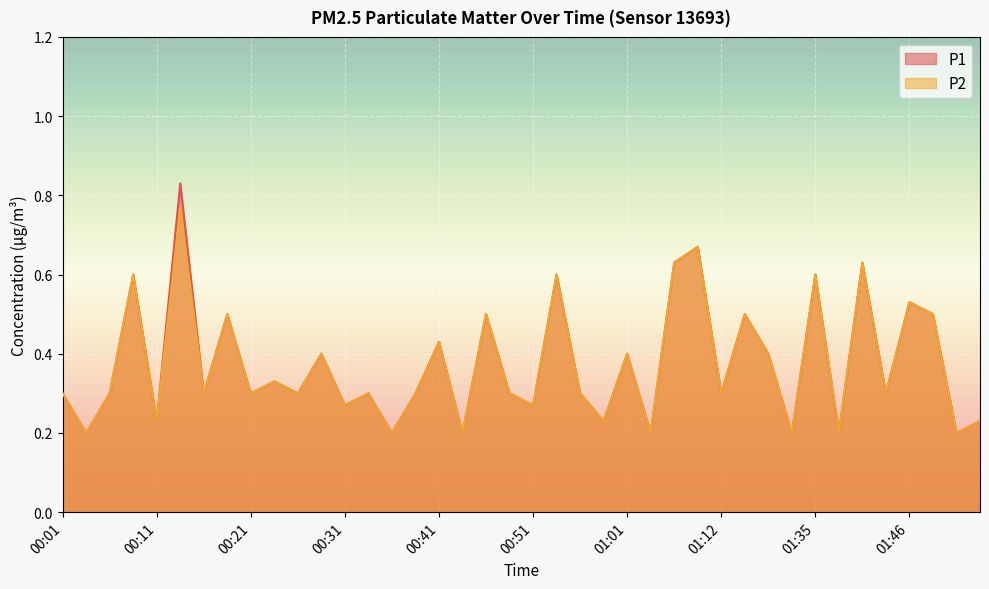

Reading right to left, transcribe all the data shown in this chart.

P1: 01:53=0.2	01:51=0.2	01:48=0.5	01:46=0.5	01:43=0.3	01:40=0.6	01:38=0.2	01:35=0.6	01:33=0.2	01:17=0.4	01:14=0.5	01:12=0.3	01:09=0.7	01:06=0.6	01:04=0.2	01:01=0.4	00:59=0.2	00:56=0.3	00:53=0.6	00:51=0.3	00:48=0.3	00:46=0.5	00:43=0.2	00:41=0.4	00:38=0.3	00:36=0.2	00:33=0.3	00:31=0.3	00:28=0.4	00:26=0.3	00:23=0.3	00:21=0.3	00:18=0.5	00:16=0.3	00:13=0.8	00:11=0.2	00:08=0.6	00:06=0.3	00:03=0.2	00:01=0.3
P2: 01:53=0.2	01:51=0.2	01:48=0.5	01:46=0.5	01:43=0.3	01:40=0.6	01:38=0.2	01:35=0.6	01:33=0.2	01:17=0.4	01:14=0.5	01:12=0.3	01:09=0.7	01:06=0.6	01:04=0.2	01:01=0.4	00:59=0.2	00:56=0.3	00:53=0.6	00:51=0.3	00:48=0.3	00:46=0.5	00:43=0.2	00:41=0.4	00:38=0.3	00:36=0.2	00:33=0.3	00:31=0.3	00:28=0.4	00:26=0.3	00:23=0.3	00:21=0.3	00:18=0.5	00:16=0.3	00:13=0.8	00:11=0.2	00:08=0.6	00:06=0.3	00:03=0.2	00:01=0.3